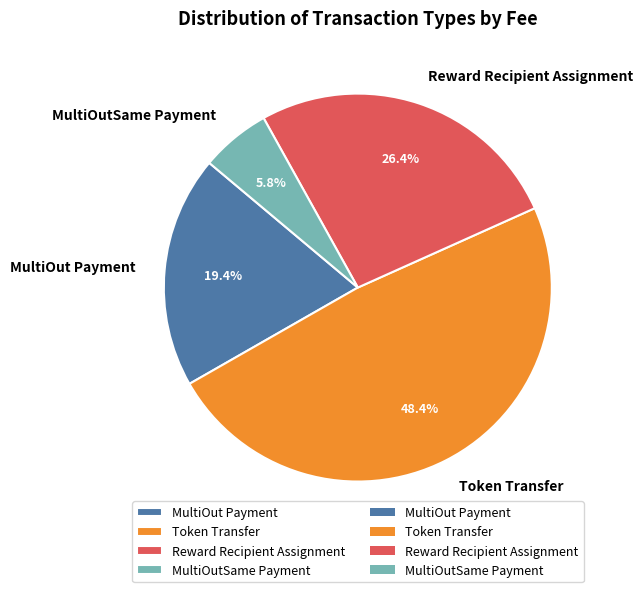

Count the number of slices in the pie.

4